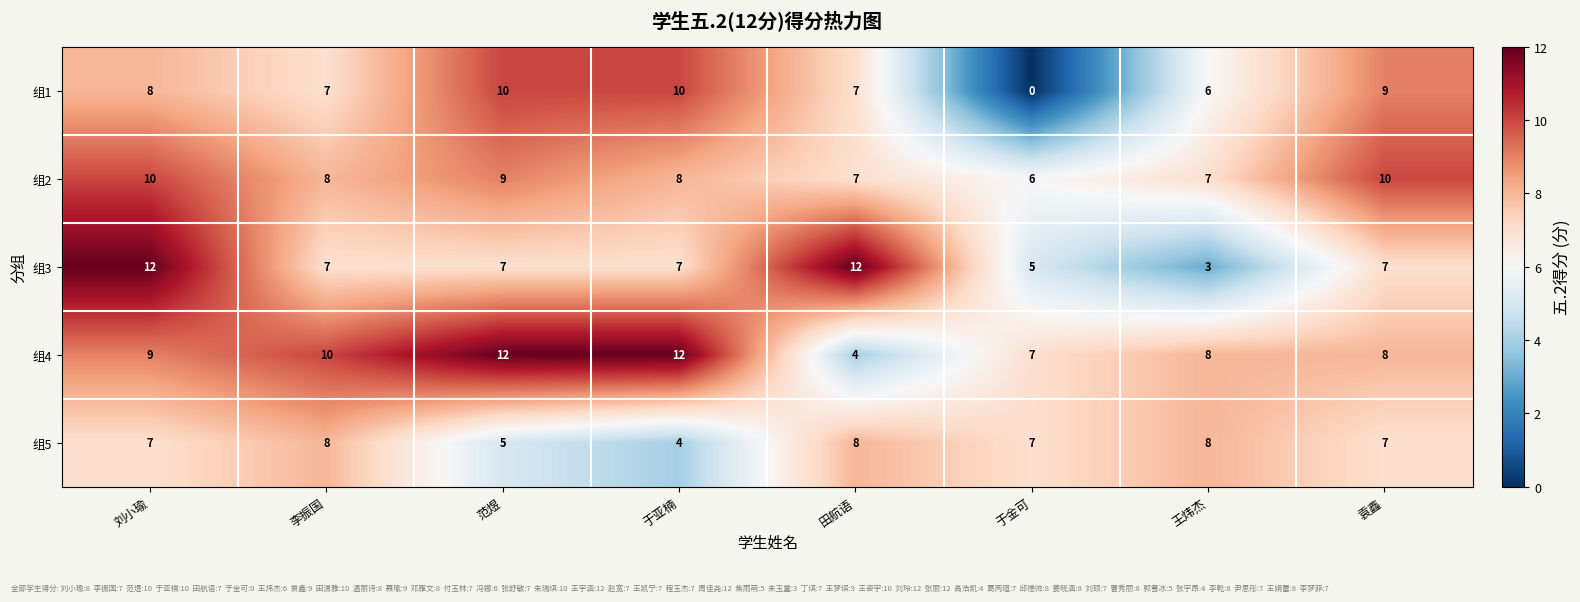

List the series in order of their overall mean, lowest first.

组5, 组1, 组3, 组2, 组4